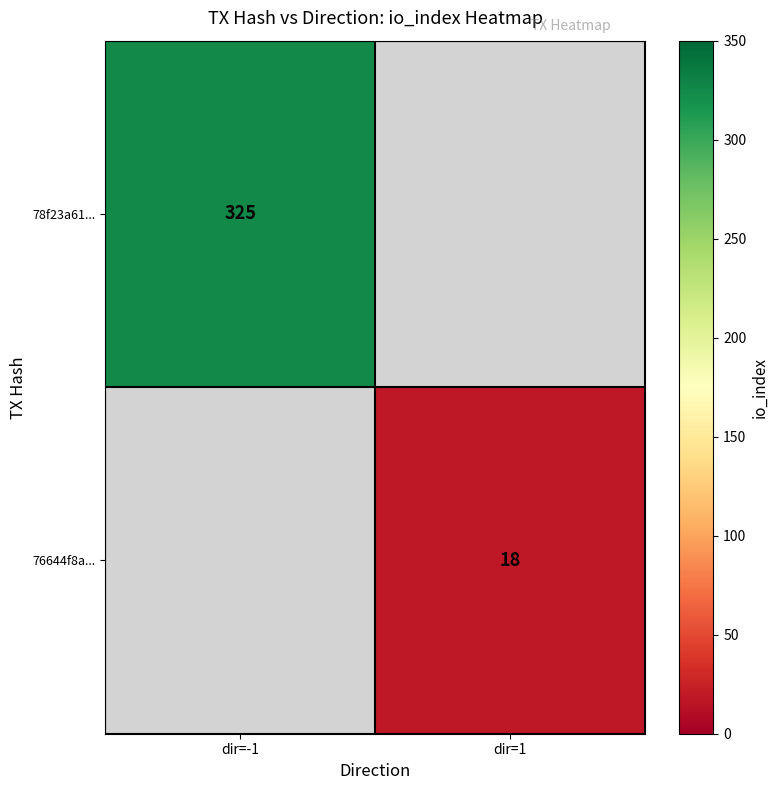

The 78f23a61... series shows 179 at dir=-1. True or false?

False